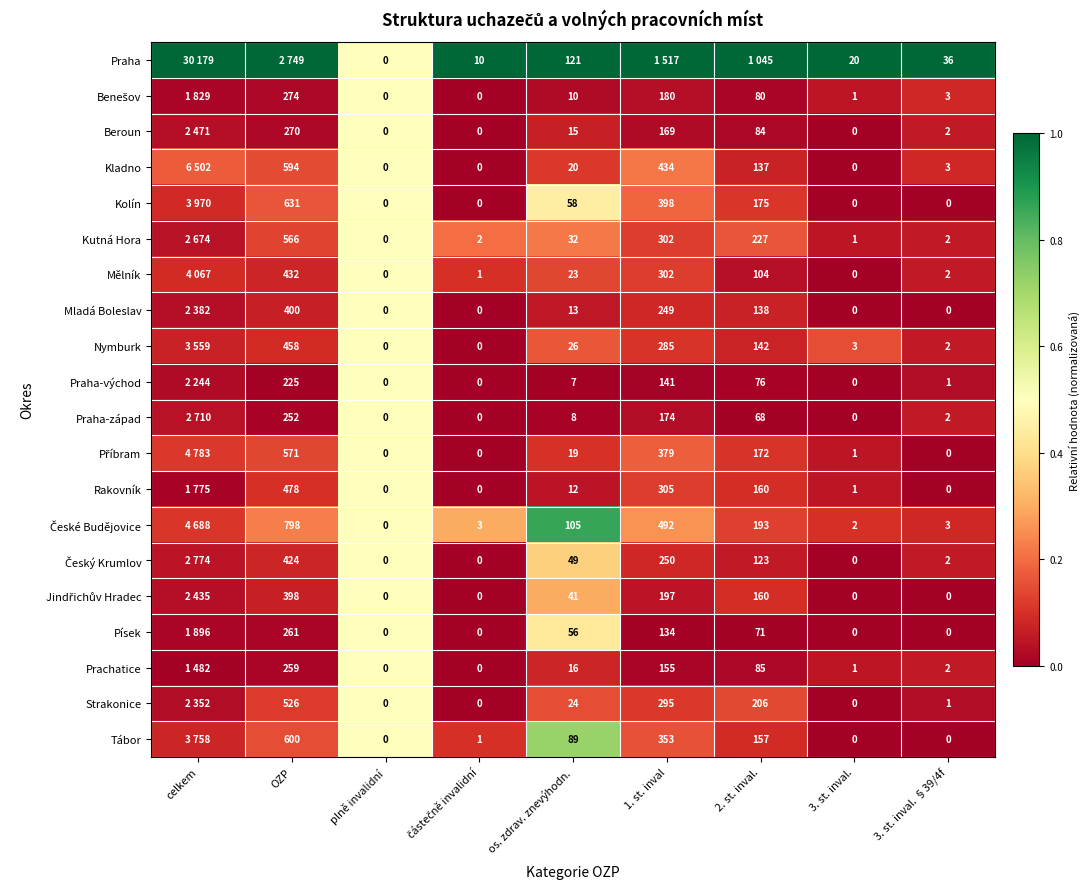

Between plně invalidní and 3. st. inval., which series saw the biggest shift?

Praha